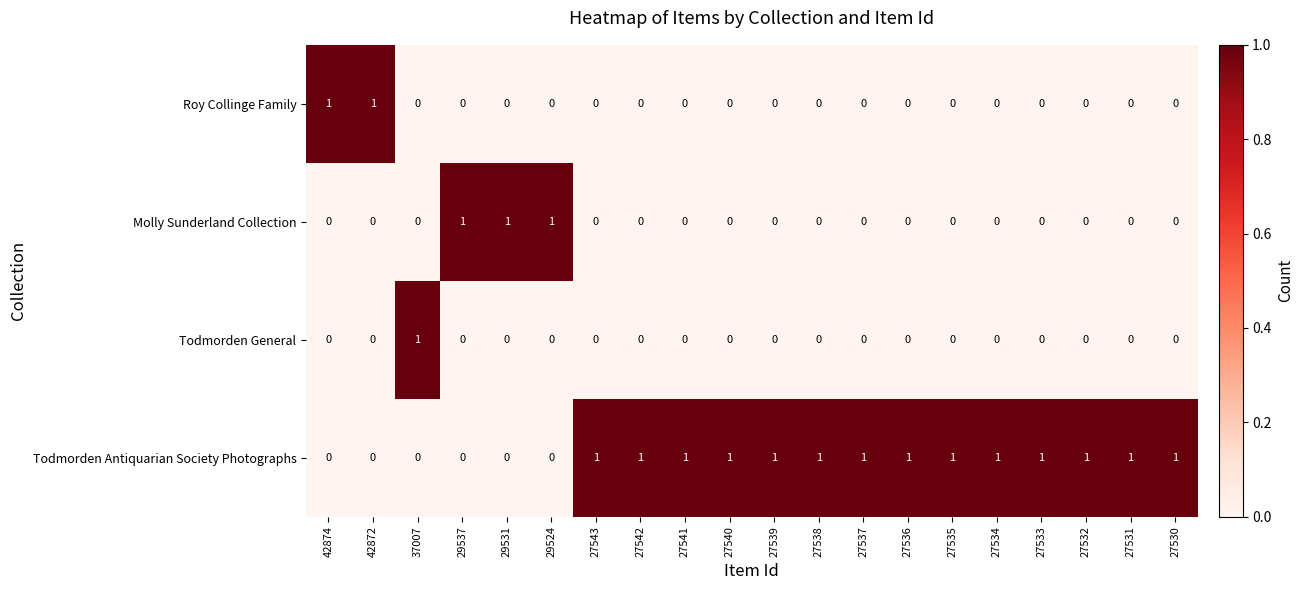

How many data points does each series have?

20